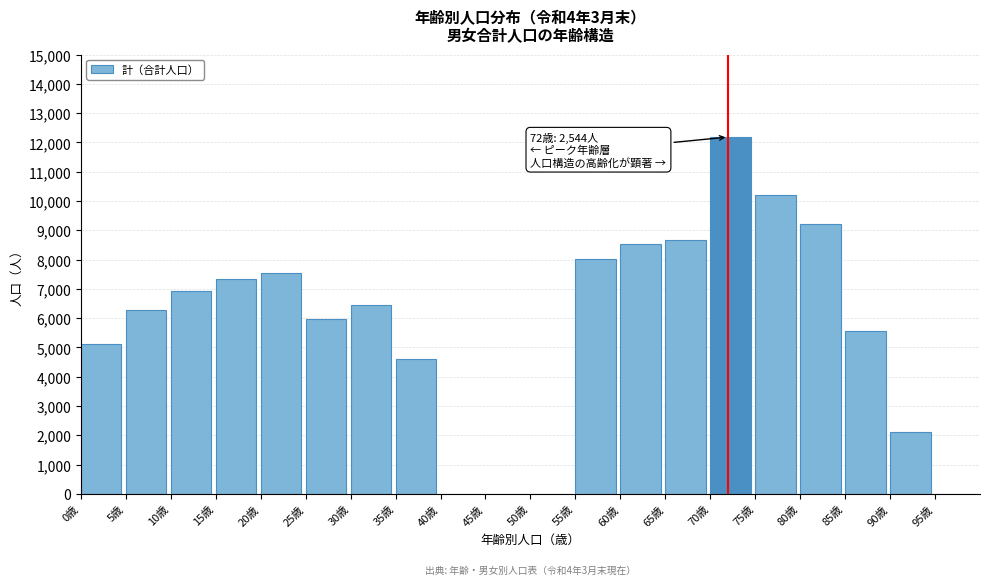

Is it true that the value at 55歳 is 8035?

True